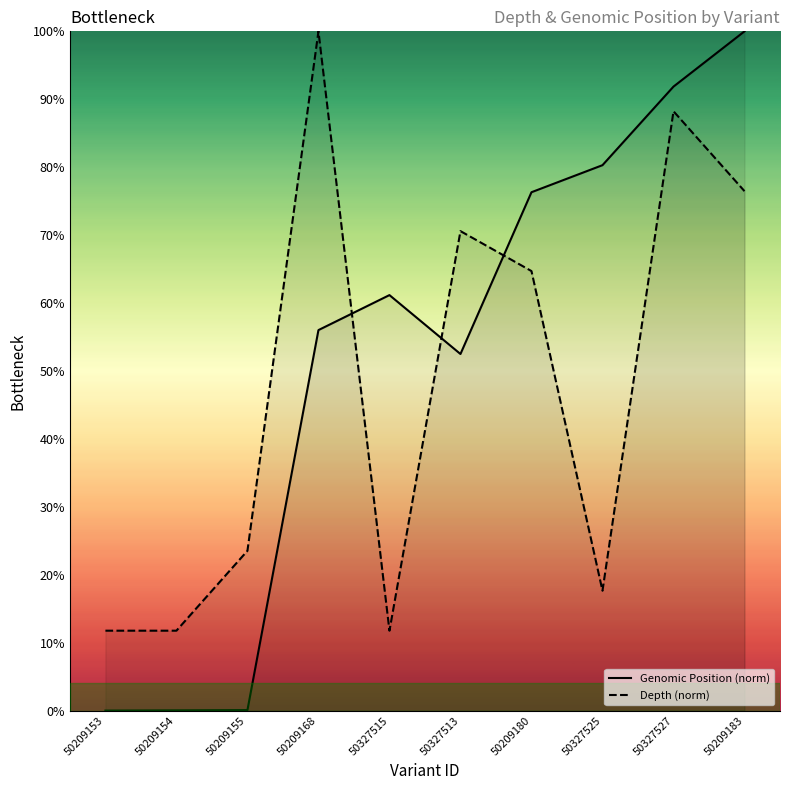

The value of Depth (norm) at 50209168 is 165.9. True or false?

False